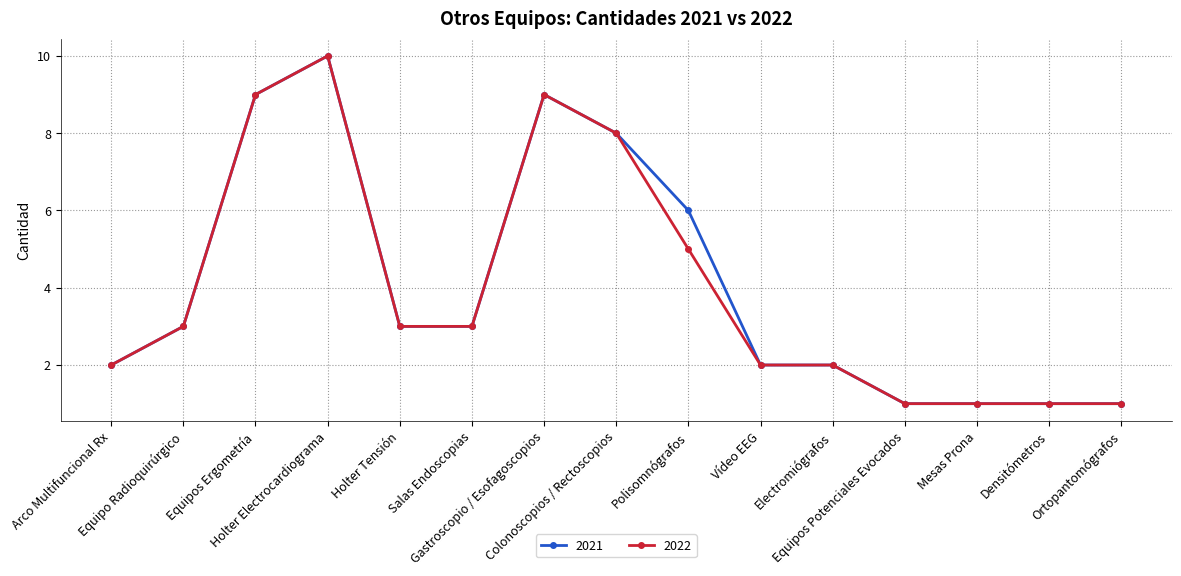

Is this an area chart (filled region under the line)?

No